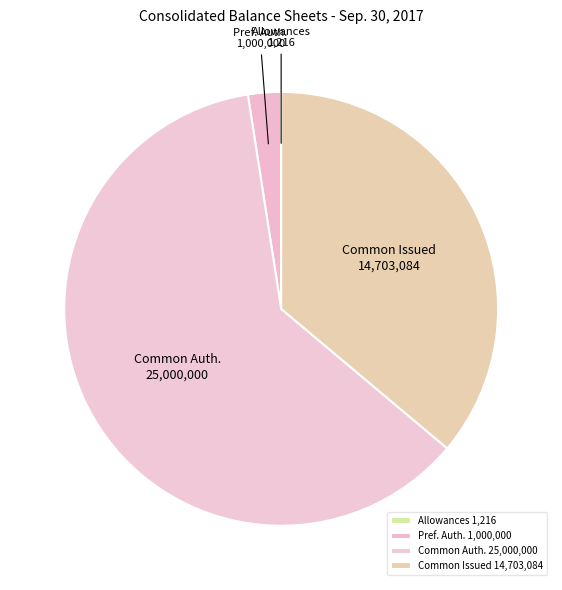

The Common Issued 14,703,084 slice represents 49% of the pie. True or false?

False